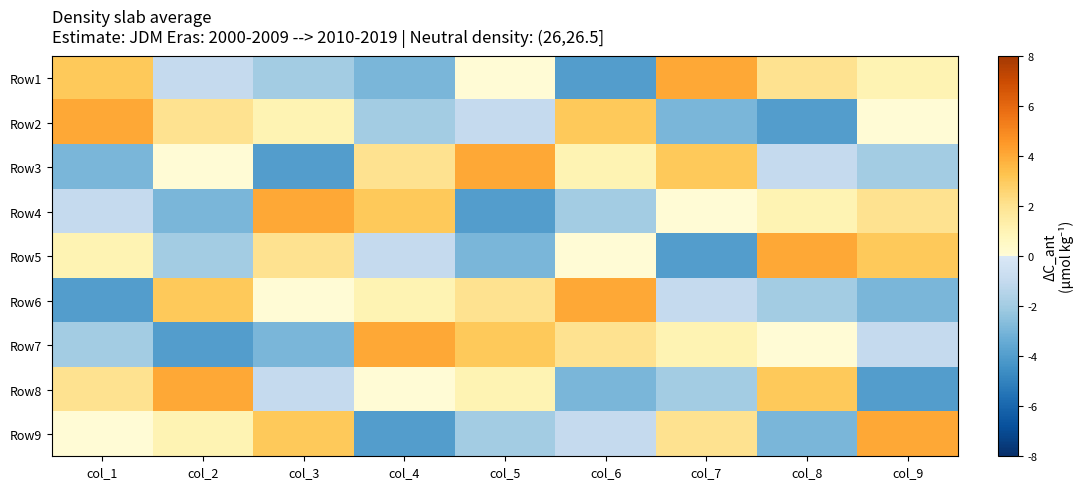

Rank the series at col_3 from highest to lowest value.

Row4, Row9, Row5, Row2, Row6, Row8, Row1, Row7, Row3